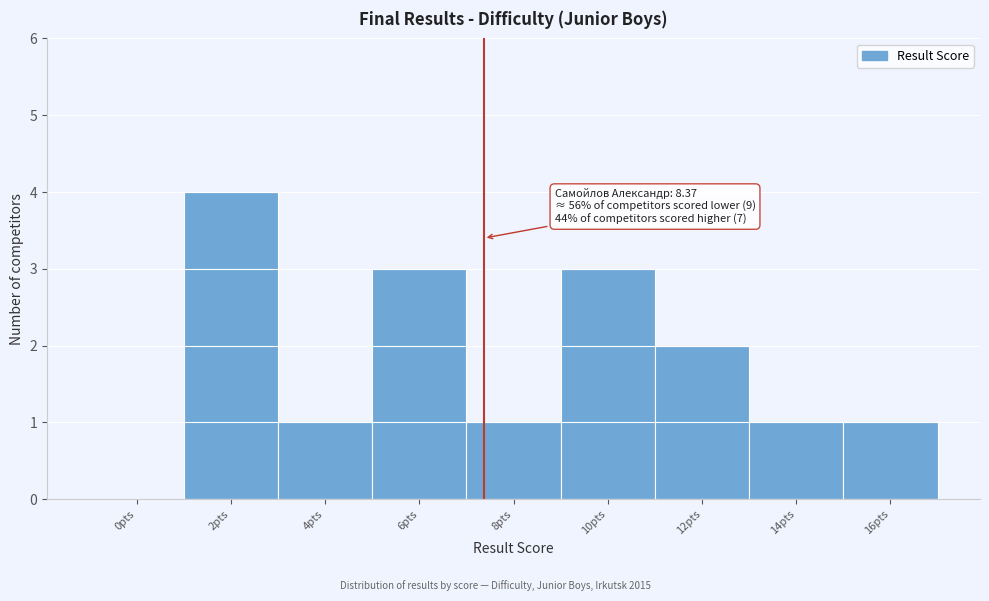

Reading left to right, list all the values displayed in this chart.

0pts=0	2pts=4	4pts=1	6pts=3	8pts=1	10pts=3	12pts=2	14pts=1	16pts=1